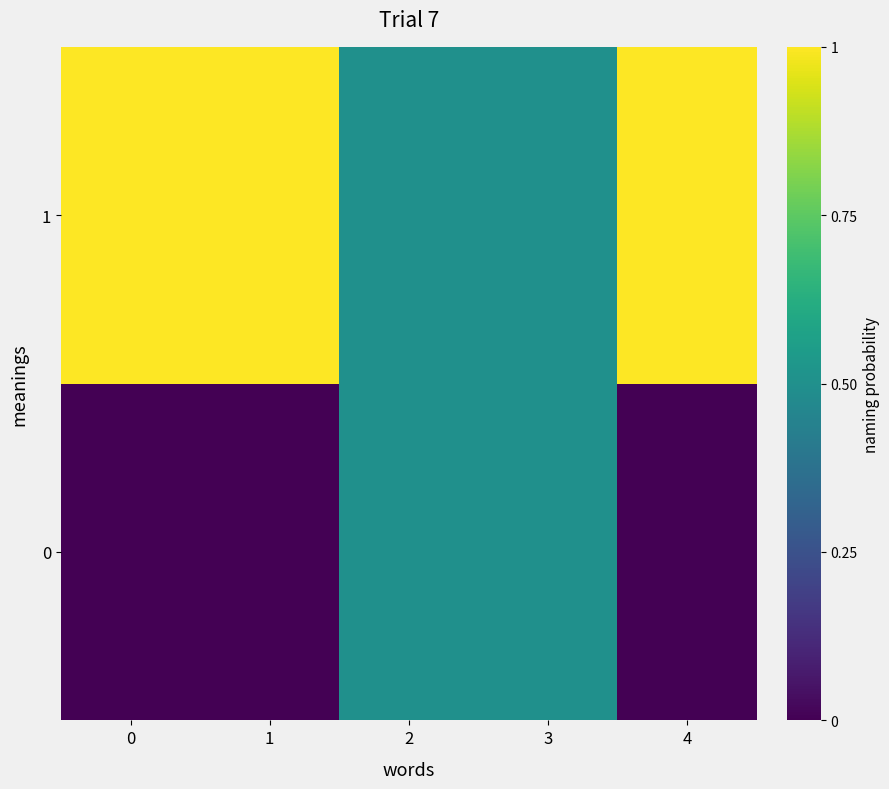

Rank the series at 0 from highest to lowest value.

1, 0